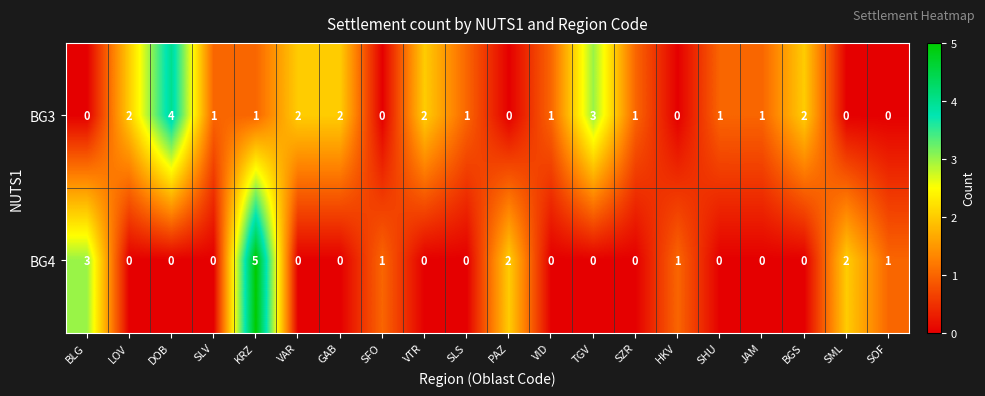

Which series has the largest range (max minus min)?

BG4